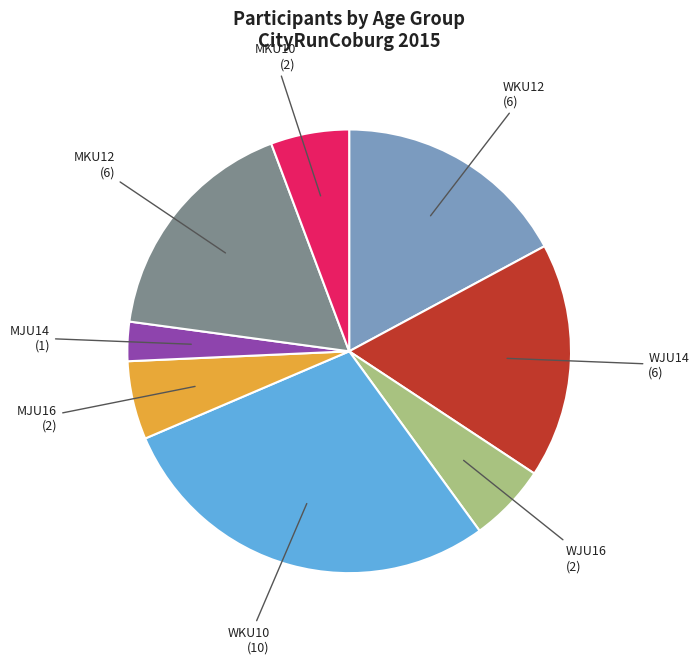

Is there any slice that represents more than half of the pie?

No